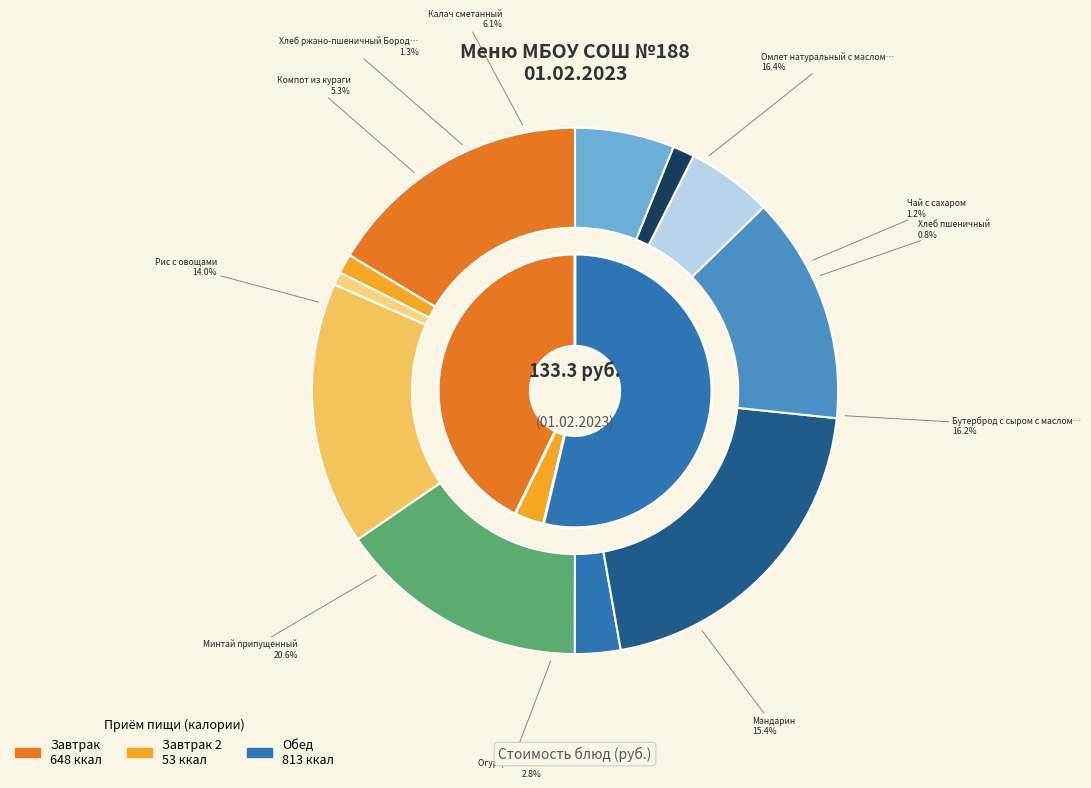

Which category has the smallest portion of the pie?

Хлеб пшеничный